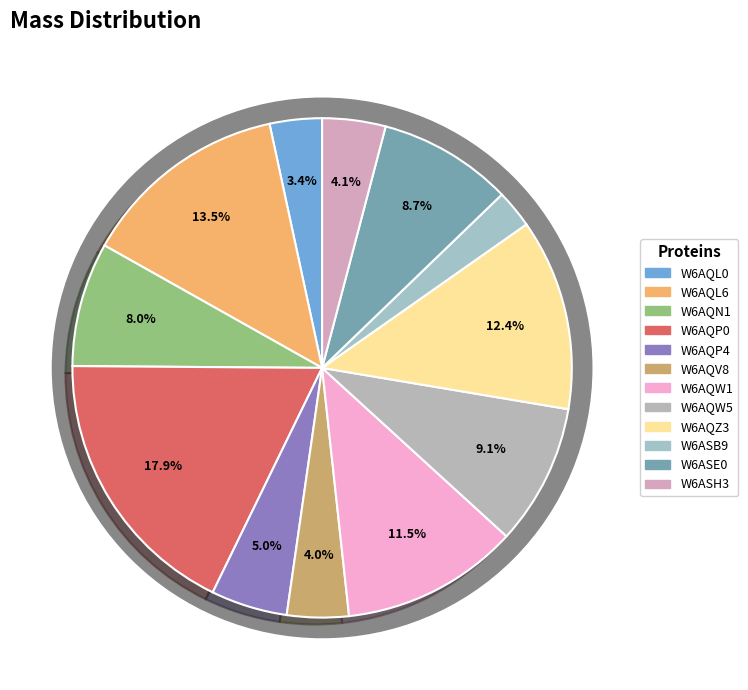

What percentage do W6AQL6 and W6AQZ3 together represent?

25.9%